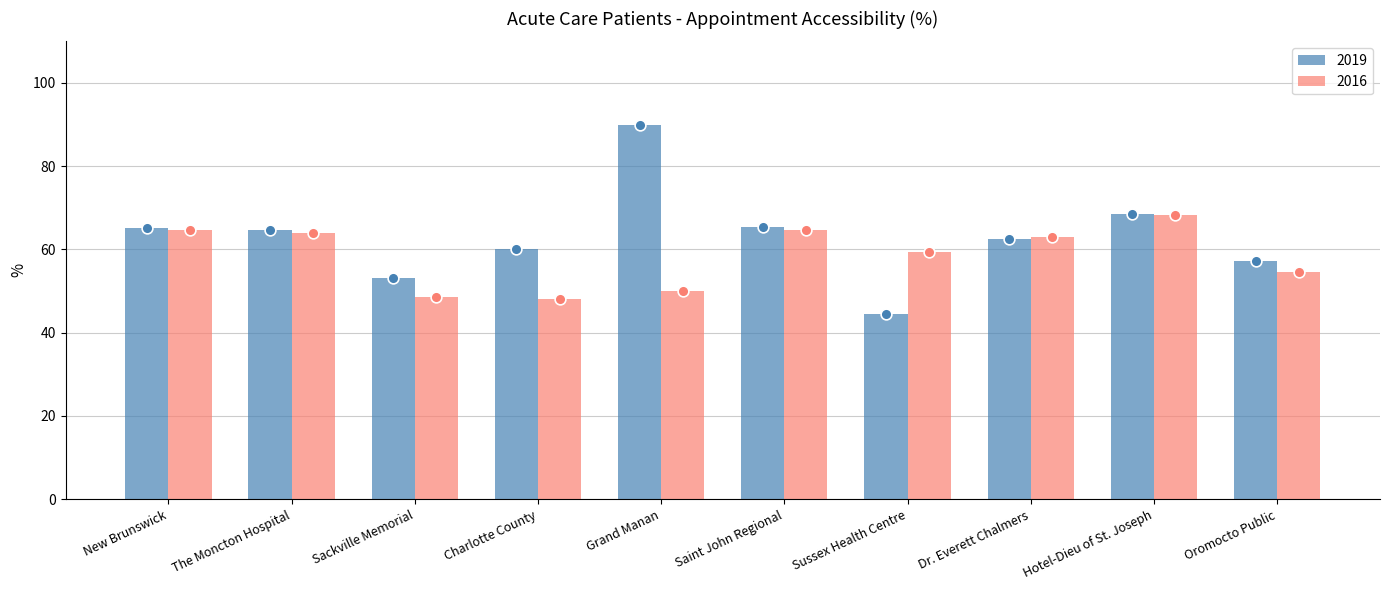

Which series reaches the maximum Y coordinate?

2019